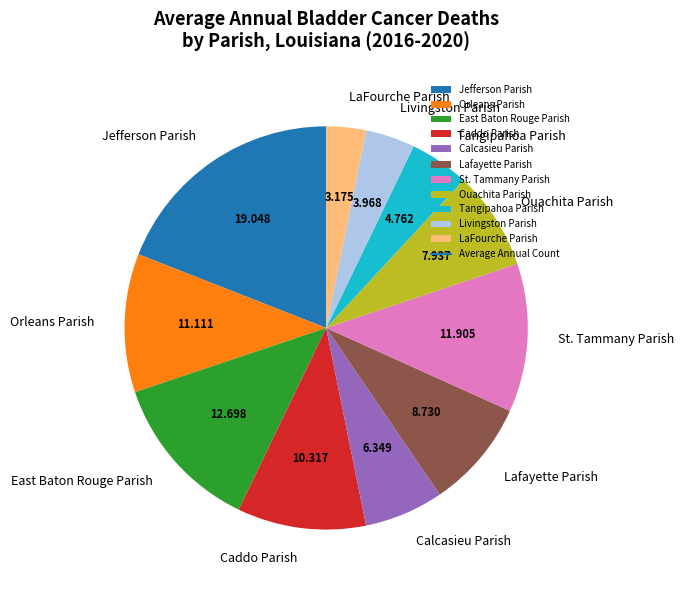

Do Caddo Parish and Orleans Parish together represent more than half of the pie?

No